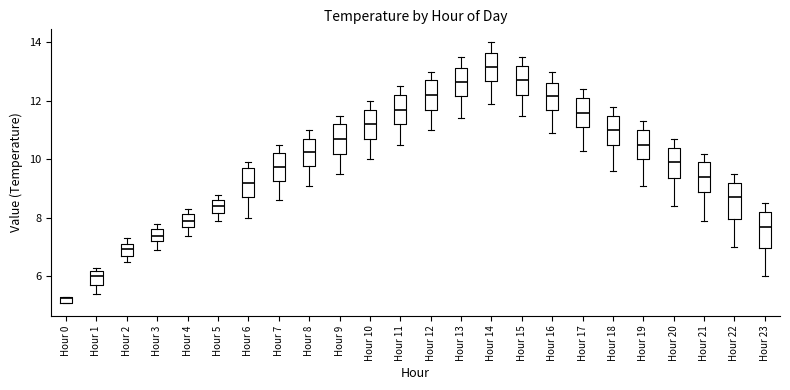

Where is the lower edge of the box for Hour 9 on the y-axis? The values are not printed on the chart, so give them approximately, as read against the axis.

10.2